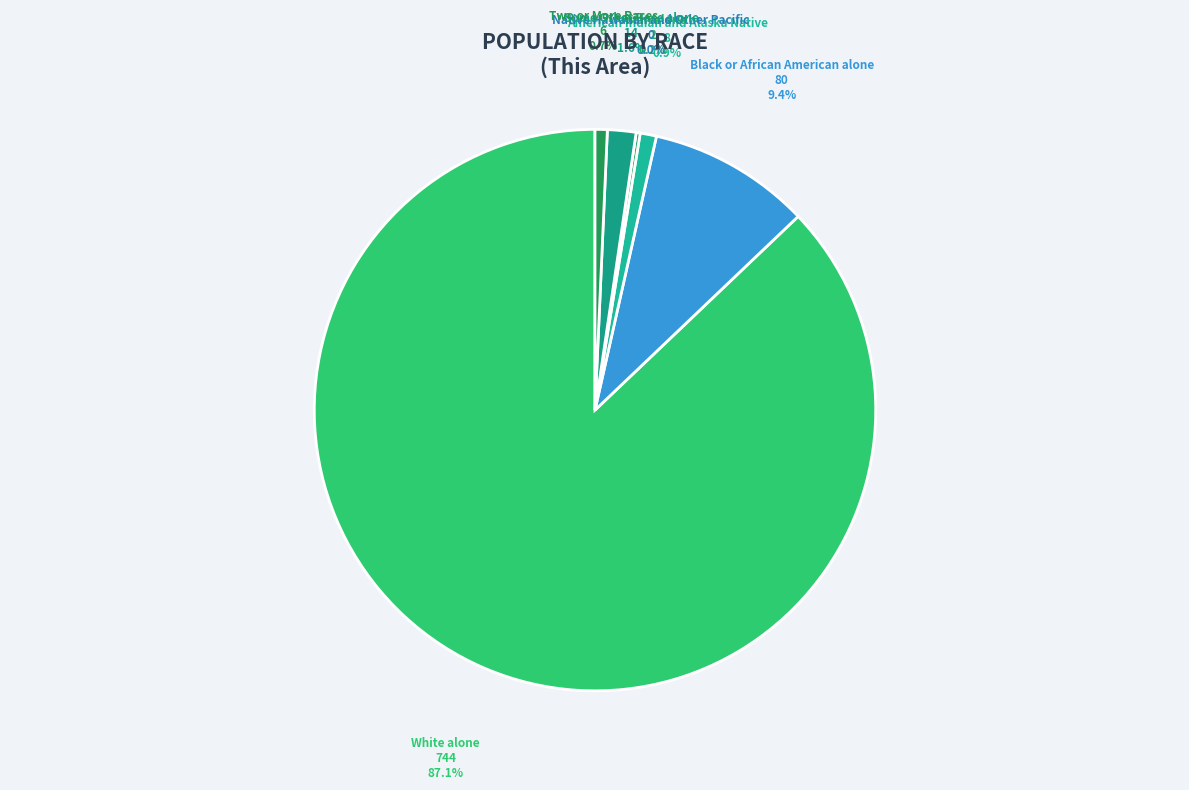

What is the change in value from American Indian and Alaska Native to Two or More Races?

-2